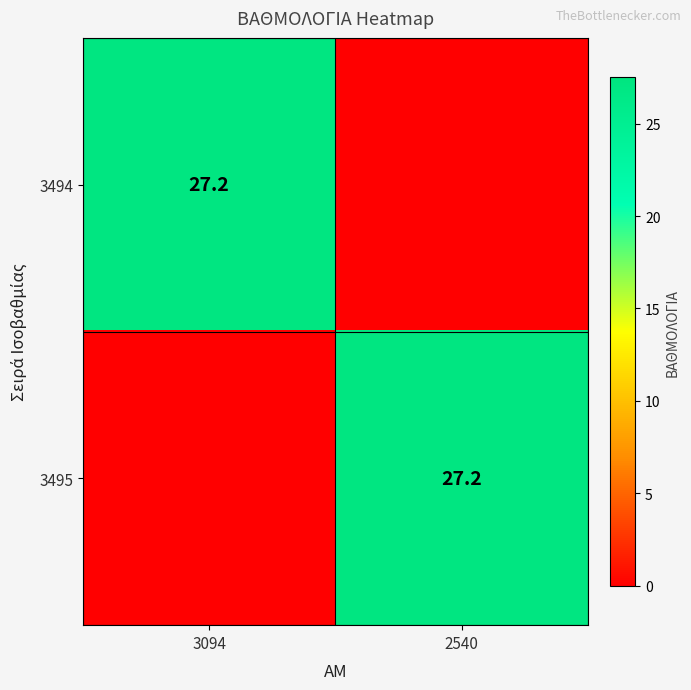

List the labels in order of 3494 value, smallest first.

2540, 3094